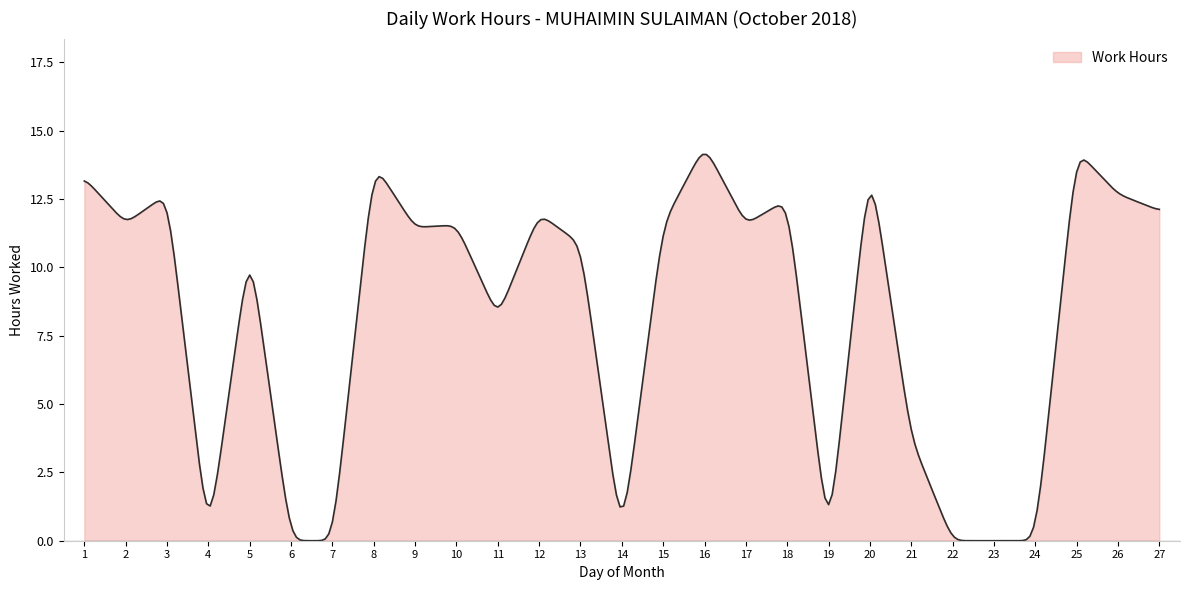

How many lines are shown in the chart?

1